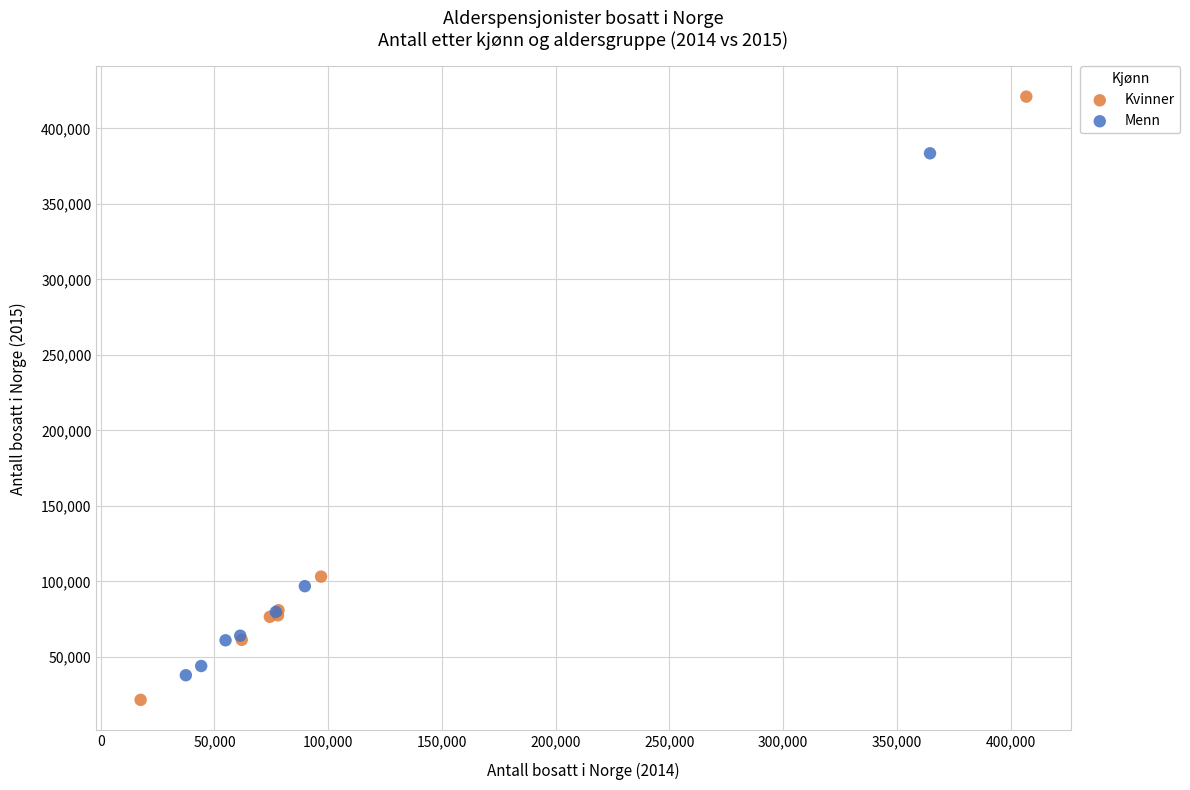

Which series contains the highest Y value?

Kvinner